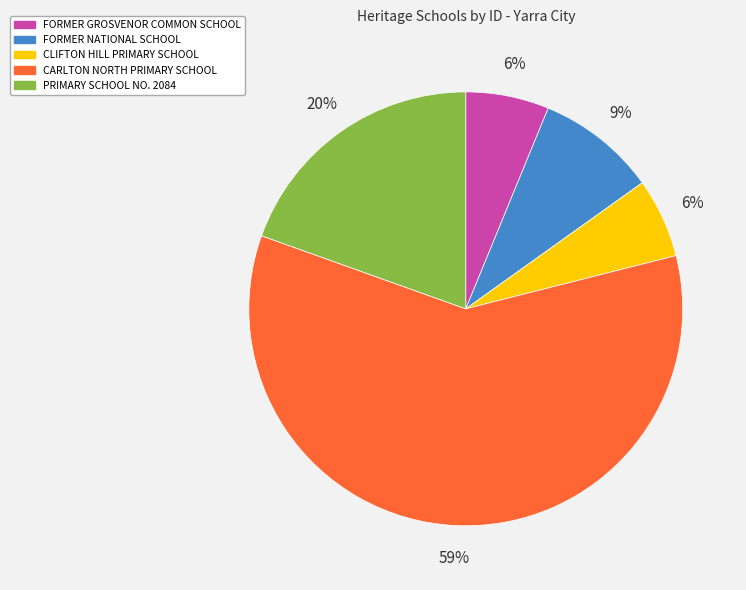

Is it true that FORMER NATIONAL SCHOOL is 15% of the pie?

False